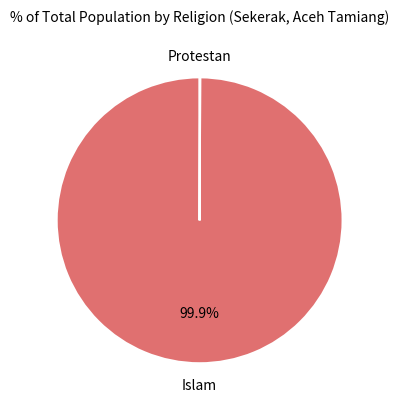

Is there a majority slice in this chart?

Yes